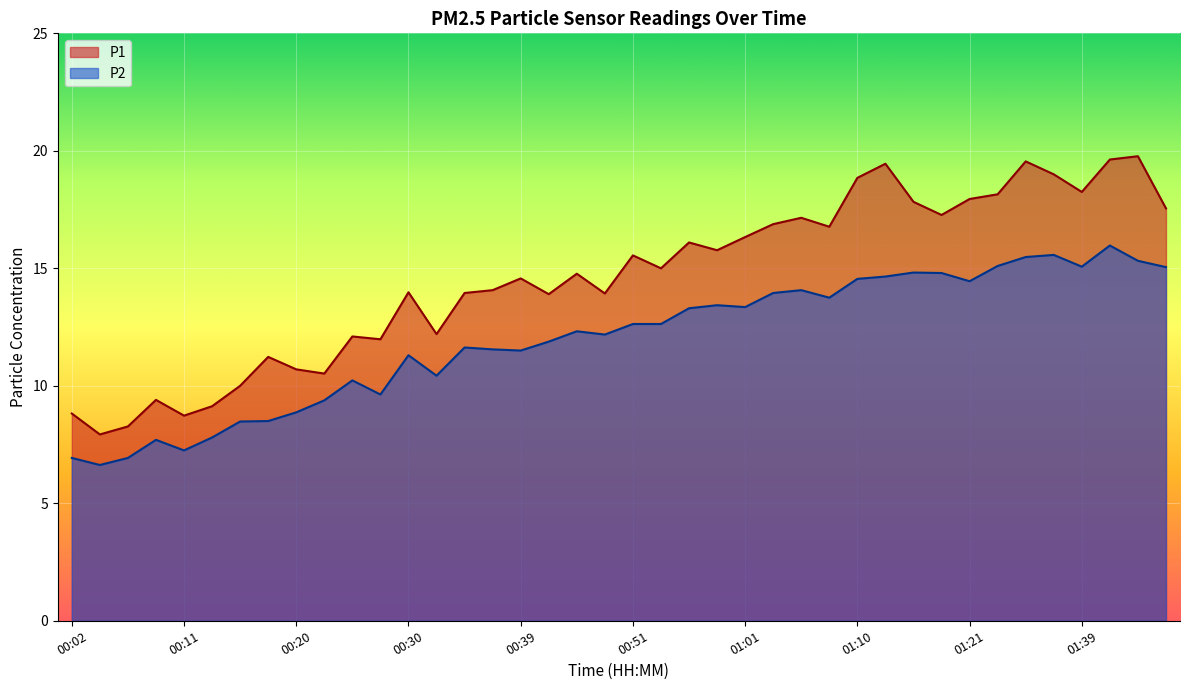

What is the sum of the P2 values at 01:24 and 00:37?

26.6